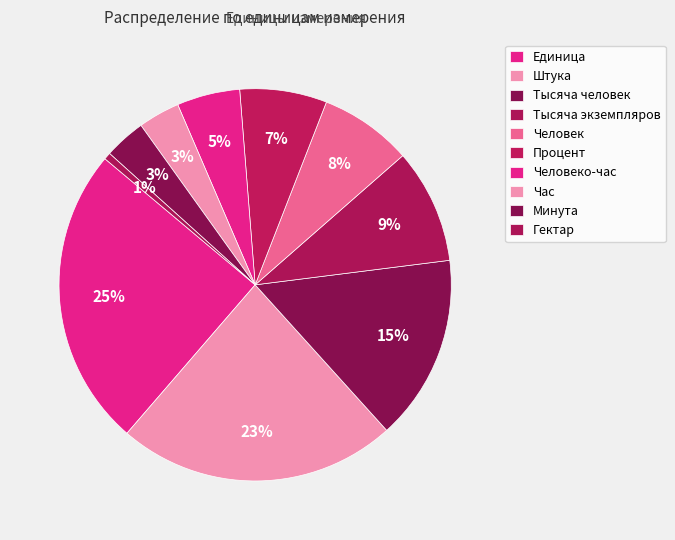

What is the smallest slice in the pie chart?

Гектар